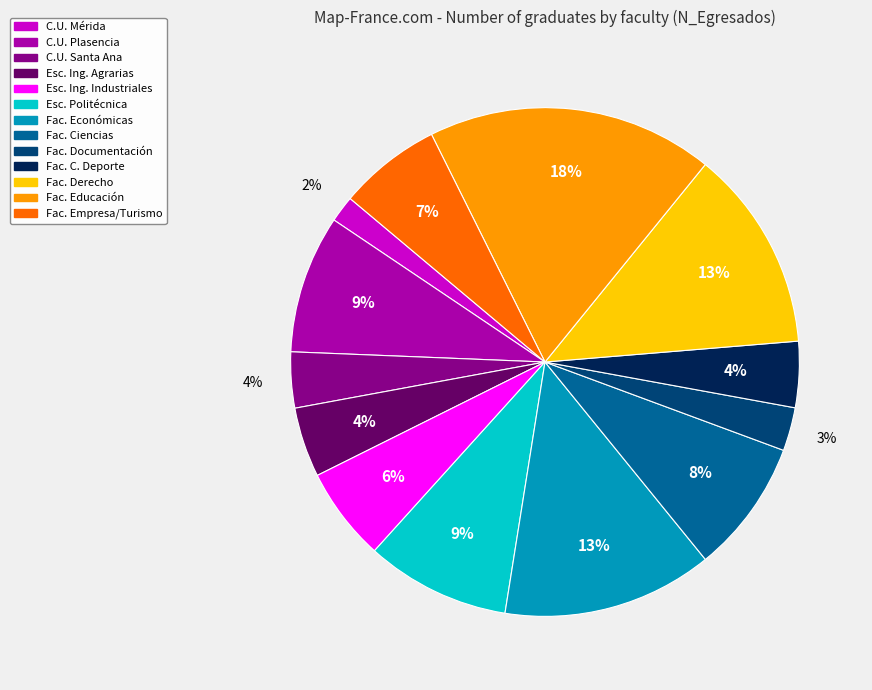

To the nearest percent, what is the average slice percentage?

8%